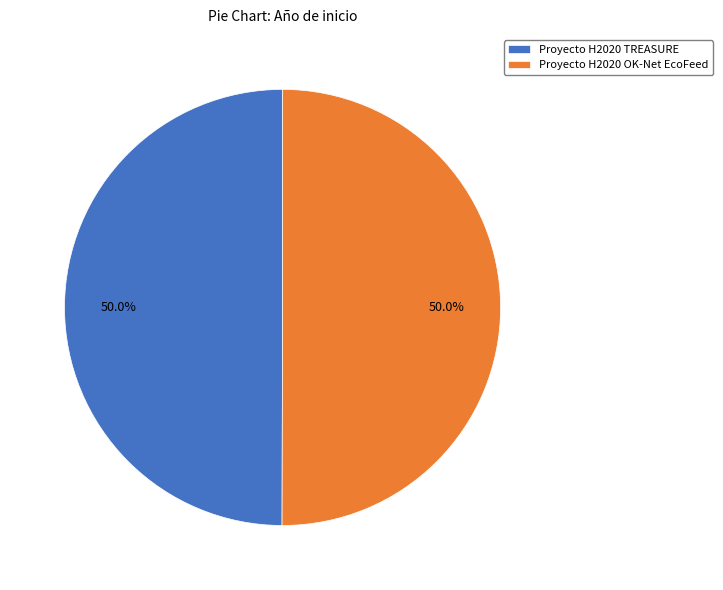

What is the total percentage of Proyecto H2020 OK-Net EcoFeed and Proyecto H2020 TREASURE?

100.0%